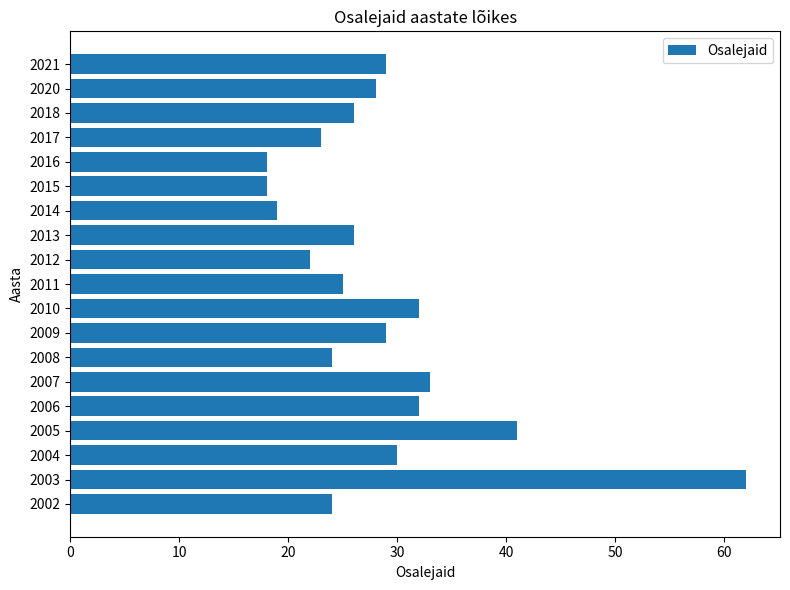

Count the number of data series in this chart.

1